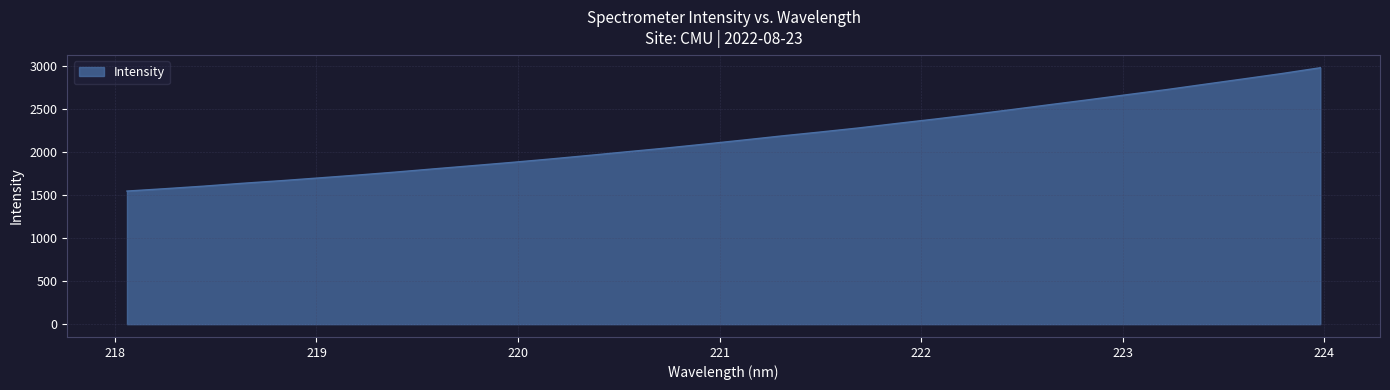

What is the greatest value displayed?

2979.4